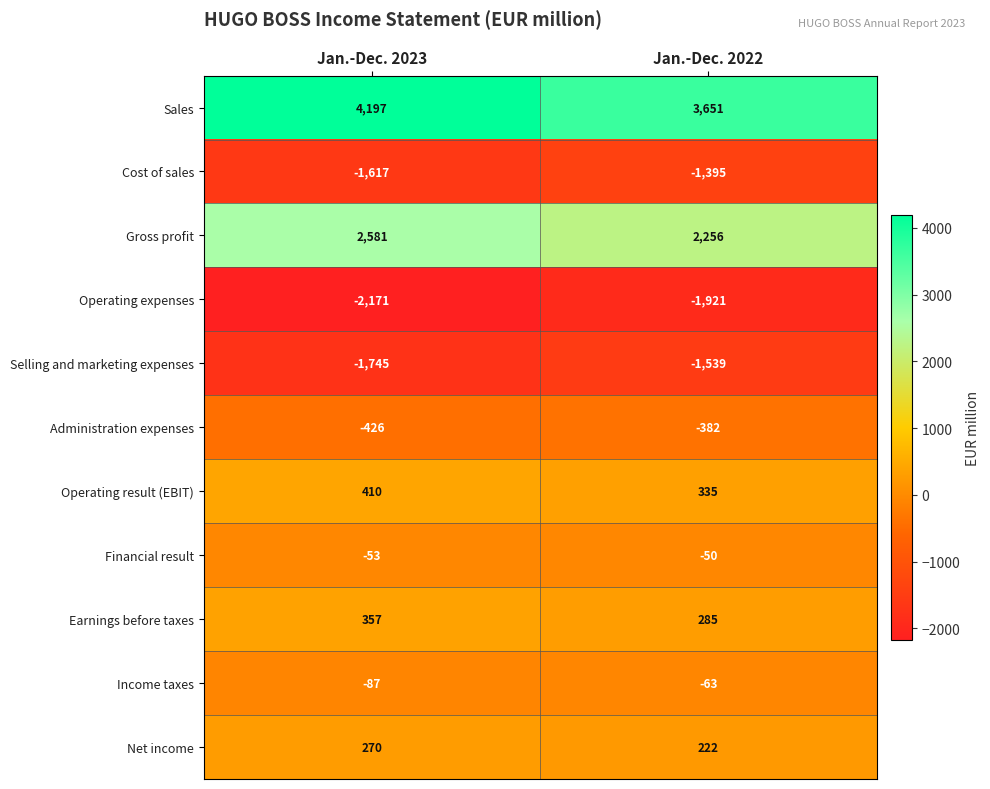

Which label corresponds to the smallest value in the chart?

Jan.-Dec. 2023